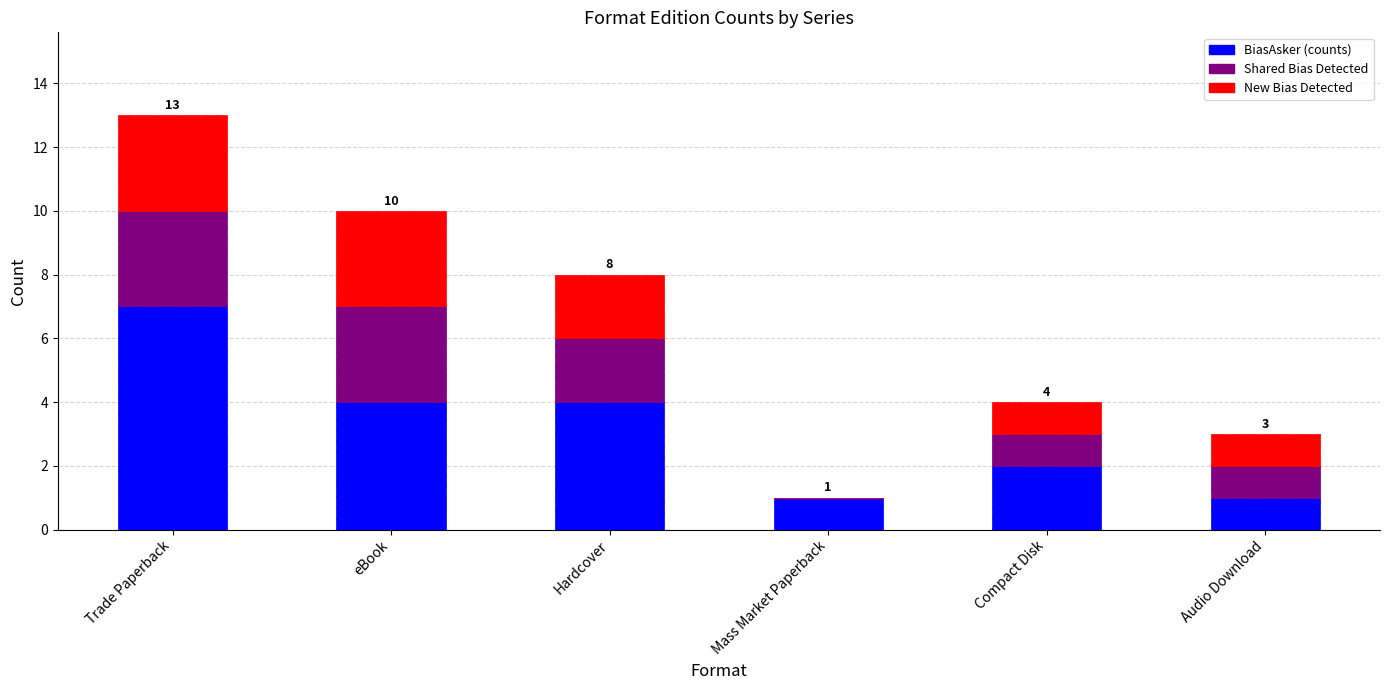

What is the sum of the BiasAsker (counts) values at Compact Disk and Trade Paperback?

9